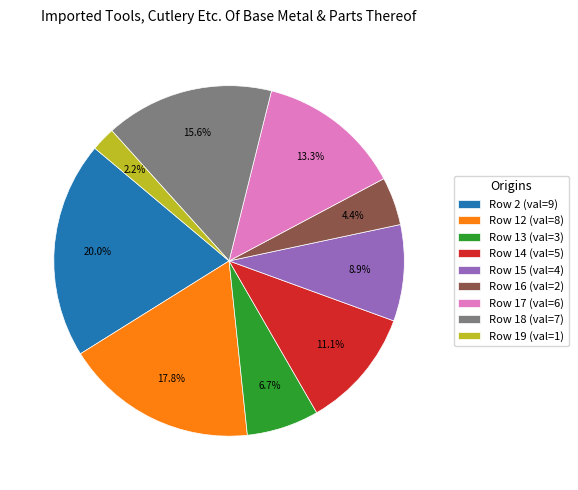

Rank the categories by value from lowest to highest.

Row 19 (val=1), Row 16 (val=2), Row 13 (val=3), Row 15 (val=4), Row 14 (val=5), Row 17 (val=6), Row 18 (val=7), Row 12 (val=8), Row 2 (val=9)